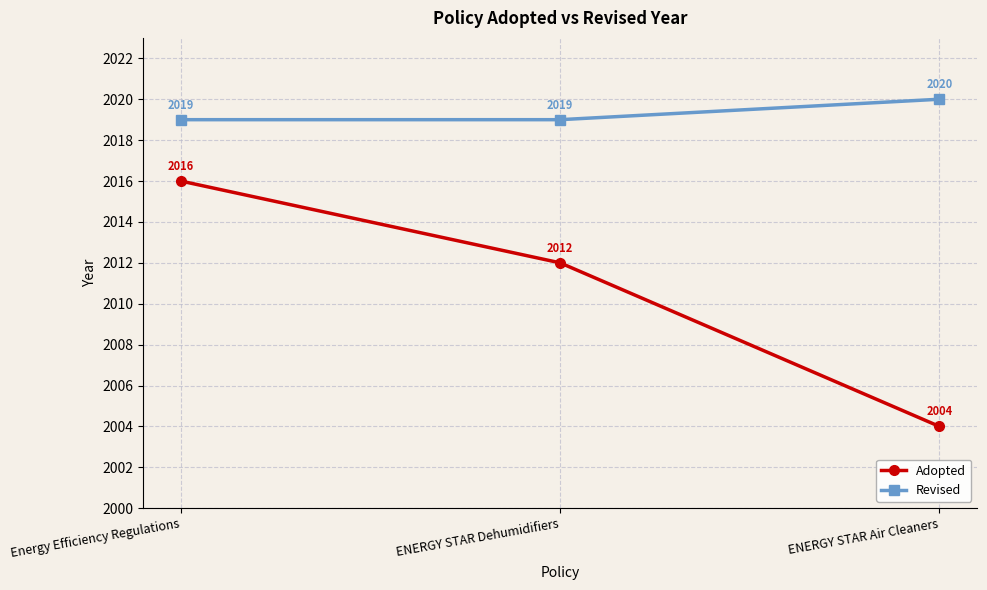

True or false: Adopted has a value of 2016 at Energy Efficiency Regulations.

True